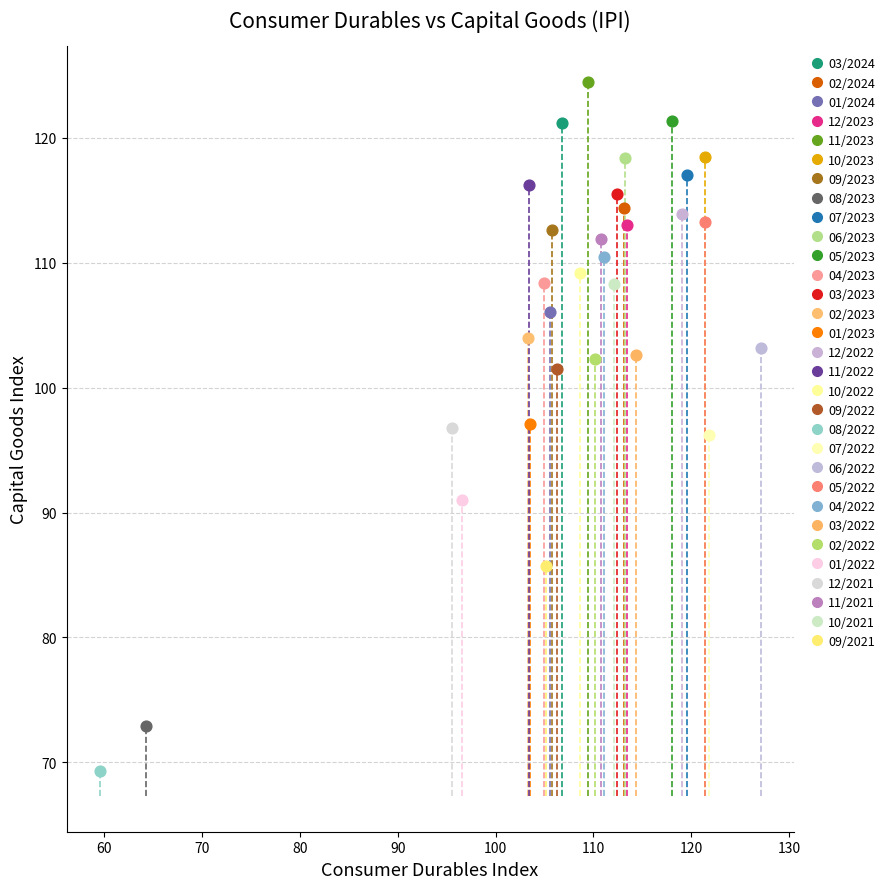

What are all the series names shown in the legend?

03/2024, 02/2024, 01/2024, 12/2023, 11/2023, 10/2023, 09/2023, 08/2023, 07/2023, 06/2023, 05/2023, 04/2023, 03/2023, 02/2023, 01/2023, 12/2022, 11/2022, 10/2022, 09/2022, 08/2022, 07/2022, 06/2022, 05/2022, 04/2022, 03/2022, 02/2022, 01/2022, 12/2021, 11/2021, 10/2021, 09/2021